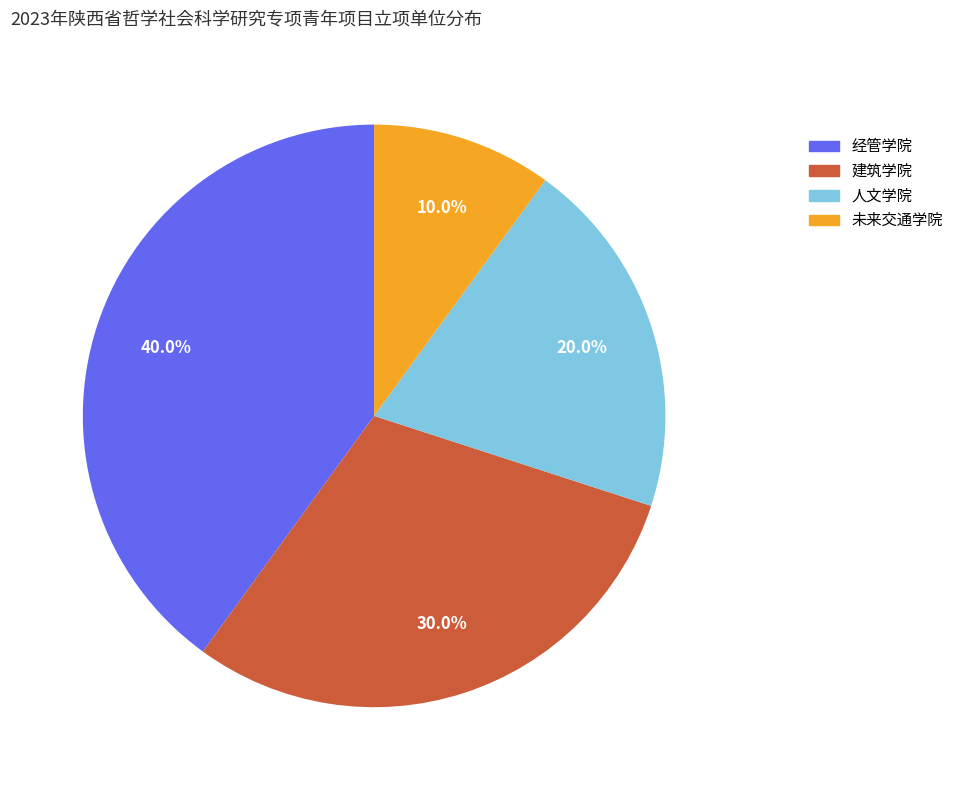

What is the largest slice in the pie chart?

经管学院